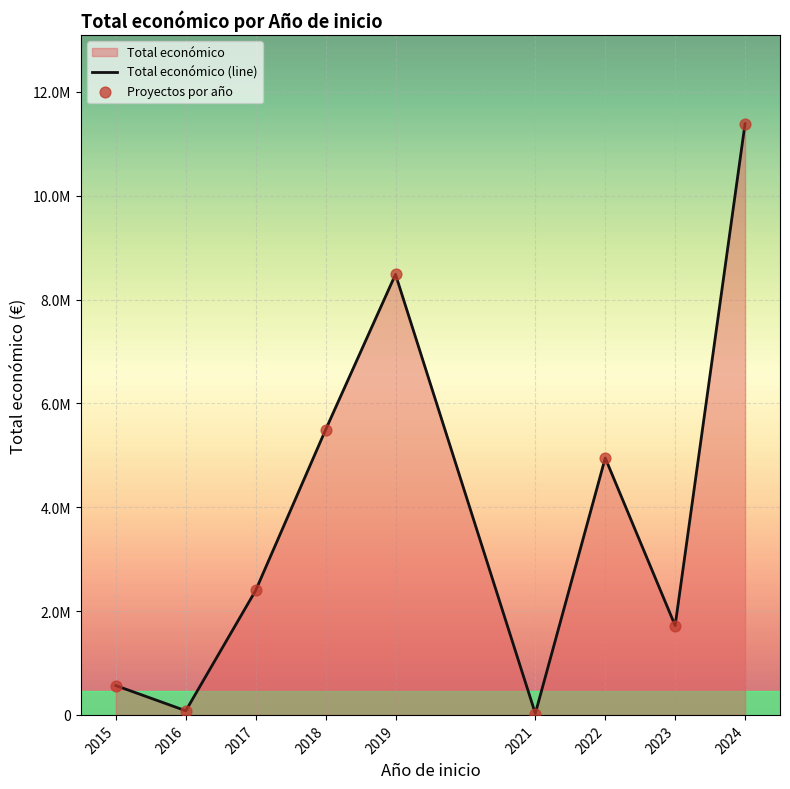

At how many categories does at least one series exceed 477587?

7